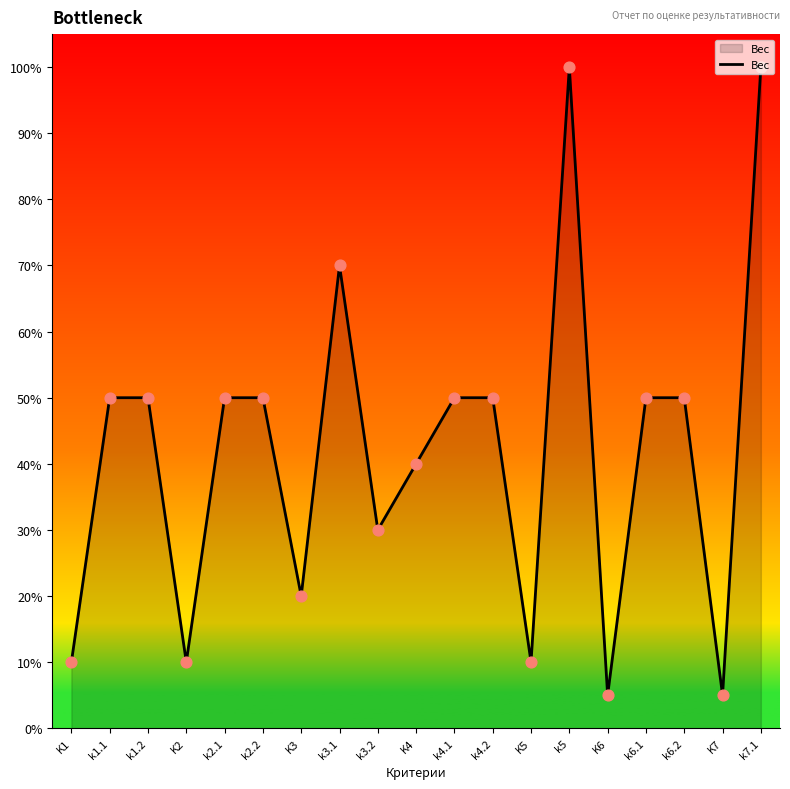

What is the change in value from k4.2 to k5?

+50